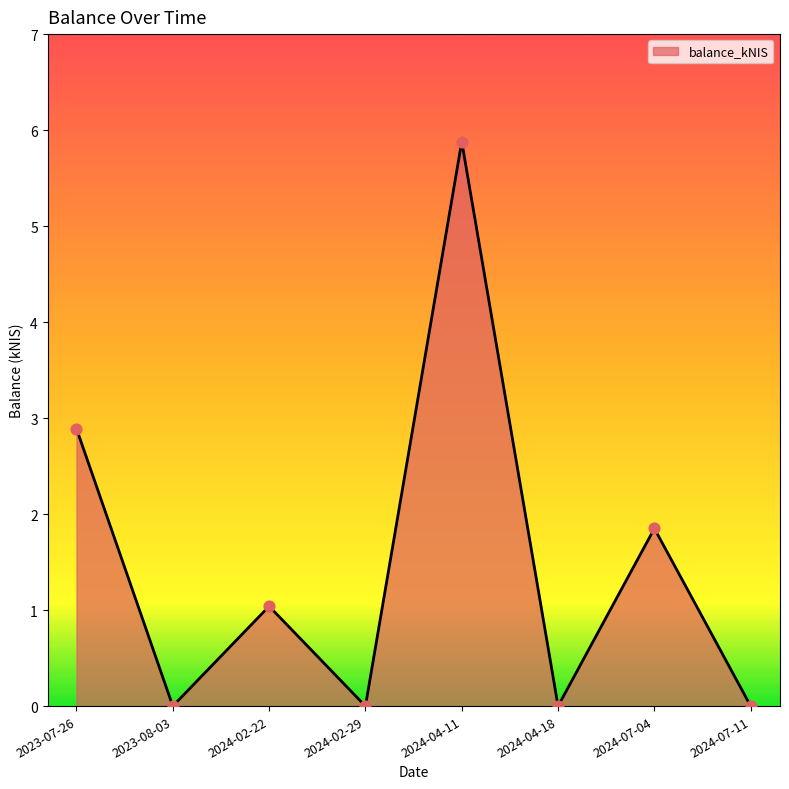

Which has a higher value, 2024-04-18 or 2023-07-26?

2023-07-26